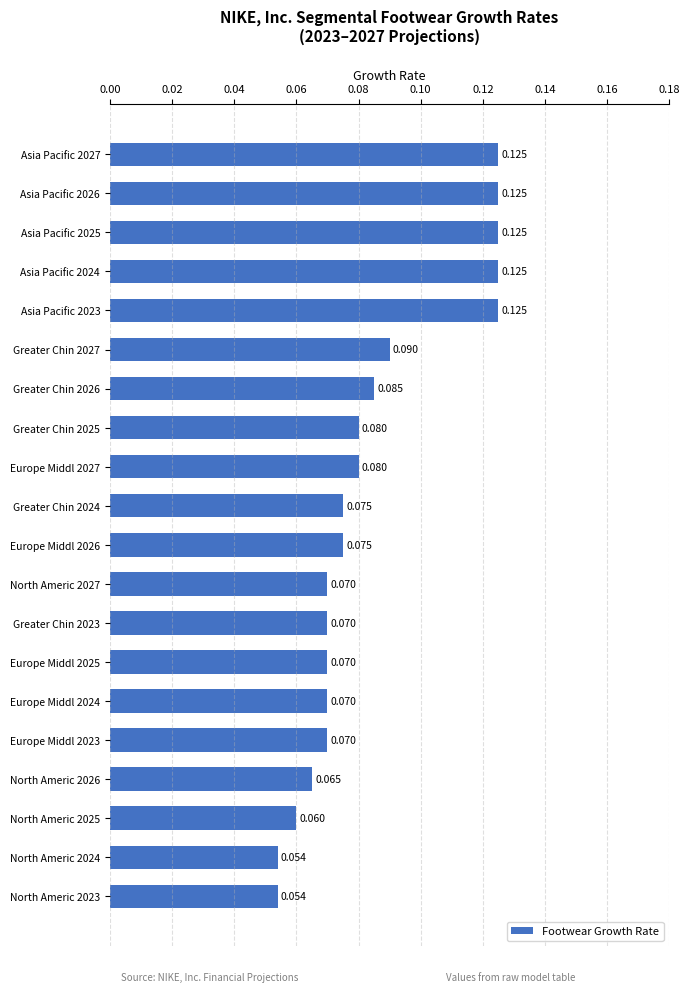

What is the greatest value displayed?

0.1